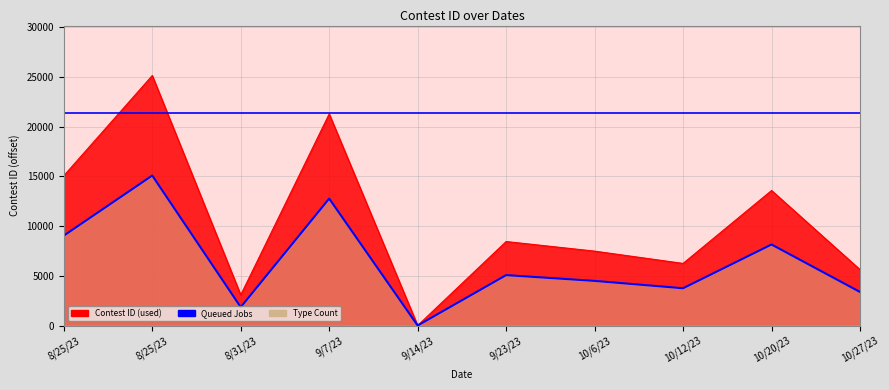

Approximately how many times larger is the value at 10/6/23 compared to 10/20/23?

0.6